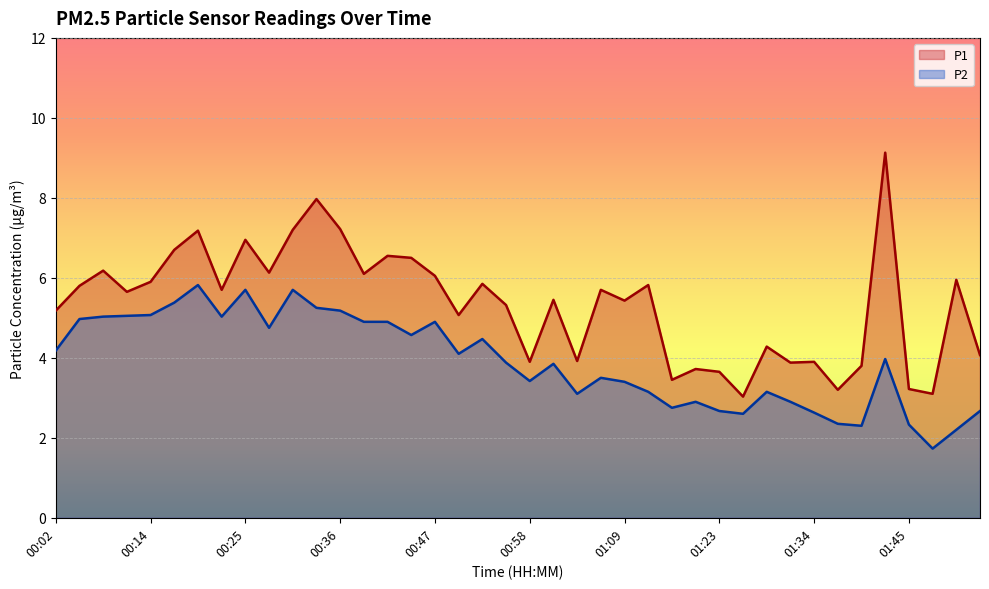

True or false: P1 and P2 intersect in this chart.

False